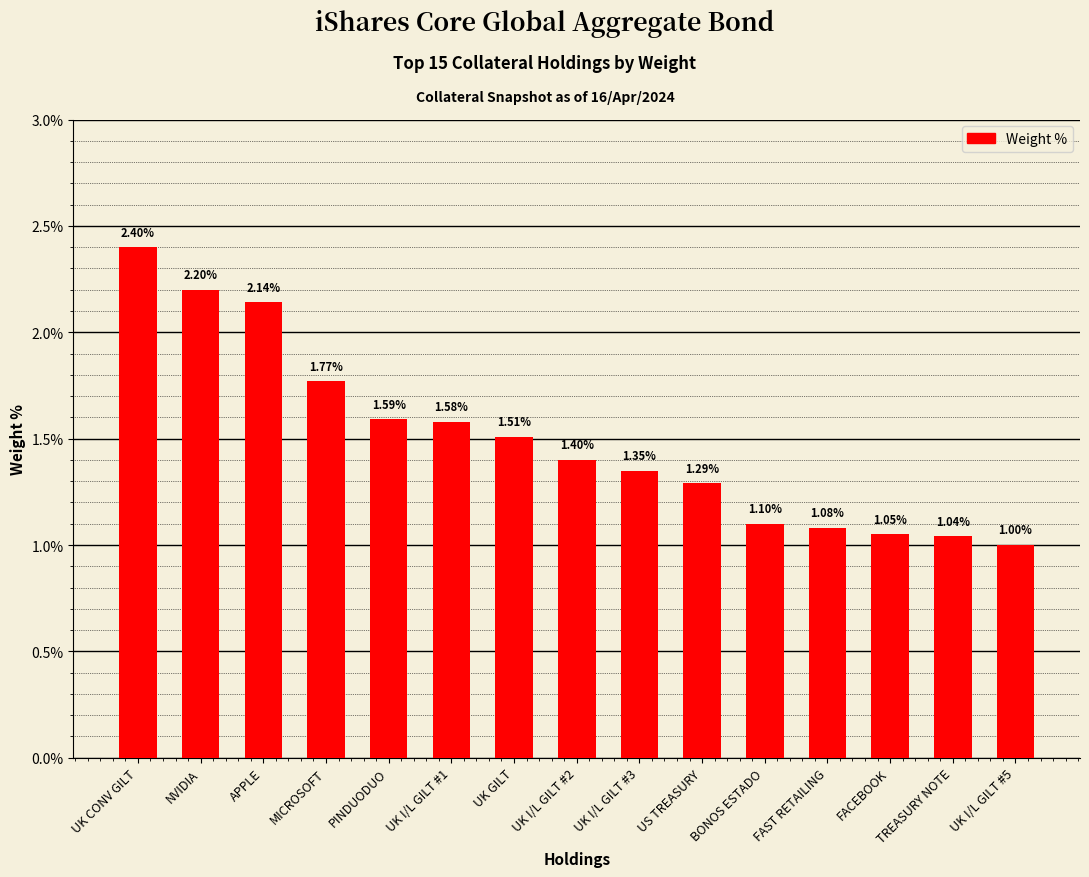

Does the chart contain any negative values?

No